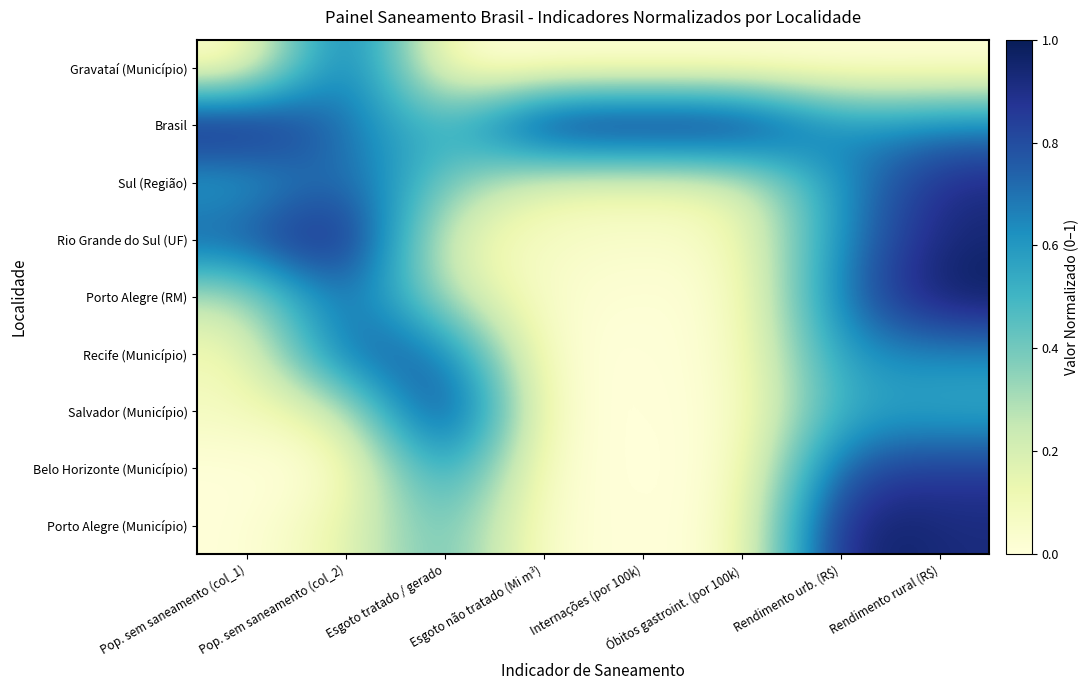

Reading left to right, list all the values displayed in this chart.

Gravataí (Município): Pop. sem saneamento (col_1)=0.0	Pop. sem saneamento (col_2)=0.8	Esgoto tratado / gerado=0.0	Esgoto não tratado (Mi m³)=0.0	Internações (por 100k)=0.0	Óbitos gastroint. (por 100k)=0.0	Rendimento urb. (R$)=0.0	Rendimento rural (R$)=0.0
Brasil: Pop. sem saneamento (col_1)=1.0	Pop. sem saneamento (col_2)=0.7	Esgoto tratado / gerado=0.4	Esgoto não tratado (Mi m³)=1.0	Internações (por 100k)=1.0	Óbitos gastroint. (por 100k)=1.0	Rendimento urb. (R$)=0.6	Rendimento rural (R$)=0.7
Sul (Região): Pop. sem saneamento (col_1)=0.5	Pop. sem saneamento (col_2)=0.8	Esgoto tratado / gerado=0.4	Esgoto não tratado (Mi m³)=0.1	Internações (por 100k)=0.1	Óbitos gastroint. (por 100k)=0.2	Rendimento urb. (R$)=0.6	Rendimento rural (R$)=0.9
Rio Grande do Sul (UF): Pop. sem saneamento (col_1)=0.8	Pop. sem saneamento (col_2)=1.0	Esgoto tratado / gerado=0.1	Esgoto não tratado (Mi m³)=0.1	Internações (por 100k)=0.0	Óbitos gastroint. (por 100k)=0.1	Rendimento urb. (R$)=0.7	Rendimento rural (R$)=0.9
Porto Alegre (RM): Pop. sem saneamento (col_1)=0.3	Pop. sem saneamento (col_2)=0.8	Esgoto tratado / gerado=0.3	Esgoto não tratado (Mi m³)=0.0	Internações (por 100k)=0.0	Óbitos gastroint. (por 100k)=0.0	Rendimento urb. (R$)=0.7	Rendimento rural (R$)=1.0
Recife (Município): Pop. sem saneamento (col_1)=0.1	Pop. sem saneamento (col_2)=0.8	Esgoto tratado / gerado=0.7	Esgoto não tratado (Mi m³)=0.0	Internações (por 100k)=0.0	Óbitos gastroint. (por 100k)=0.0	Rendimento urb. (R$)=0.6	Rendimento rural (R$)=0.6
Salvador (Município): Pop. sem saneamento (col_1)=0.1	Pop. sem saneamento (col_2)=0.2	Esgoto tratado / gerado=1.0	Esgoto não tratado (Mi m³)=0.0	Internações (por 100k)=0.0	Óbitos gastroint. (por 100k)=0.0	Rendimento urb. (R$)=0.6	Rendimento rural (R$)=0.5
Belo Horizonte (Município): Pop. sem saneamento (col_1)=0.0	Pop. sem saneamento (col_2)=0.0	Esgoto tratado / gerado=0.7	Esgoto não tratado (Mi m³)=0.0	Internações (por 100k)=0.0	Óbitos gastroint. (por 100k)=0.0	Rendimento urb. (R$)=0.8	Rendimento rural (R$)=0.9
Porto Alegre (Município): Pop. sem saneamento (col_1)=0.0	Pop. sem saneamento (col_2)=0.1	Esgoto tratado / gerado=0.5	Esgoto não tratado (Mi m³)=0.0	Internações (por 100k)=0.0	Óbitos gastroint. (por 100k)=0.0	Rendimento urb. (R$)=1.0	Rendimento rural (R$)=0.9